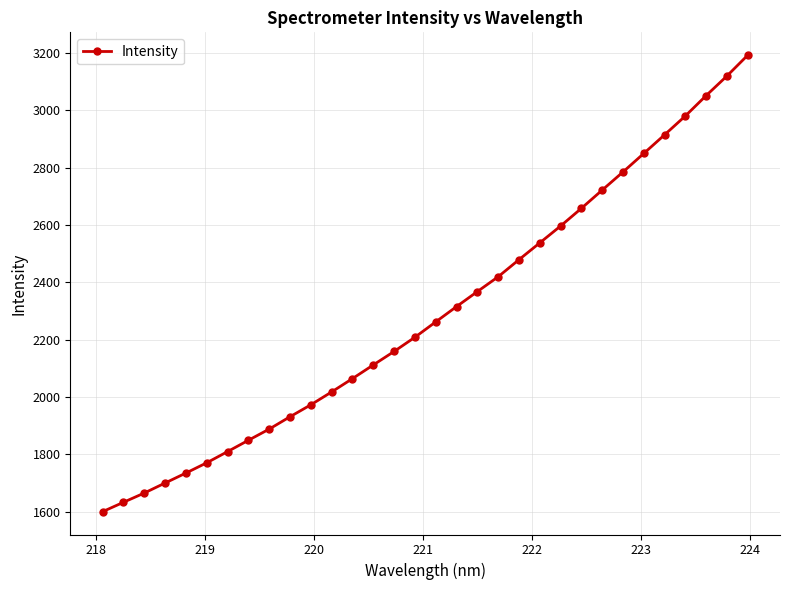

What is the smallest value displayed?

1600.3